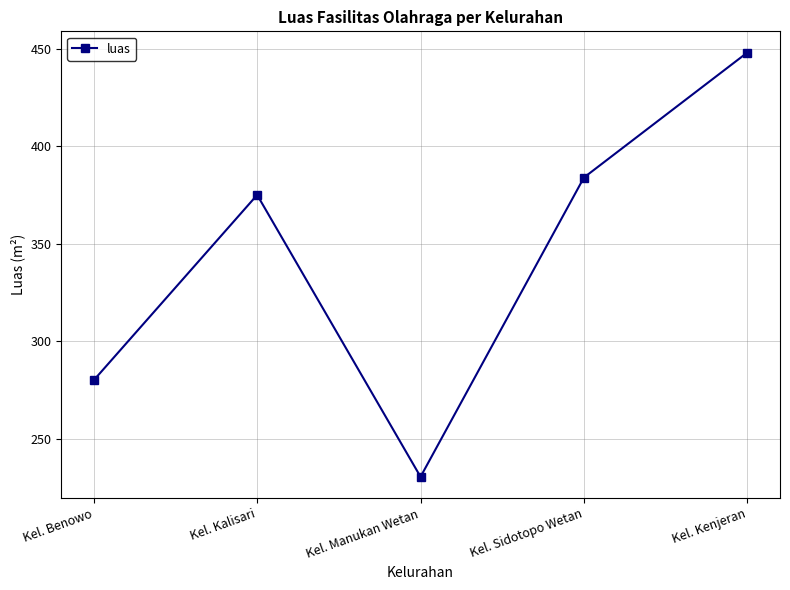

What is the ratio of the value at Kel. Kenjeran to the value at Kel. Sidotopo Wetan?

1.2